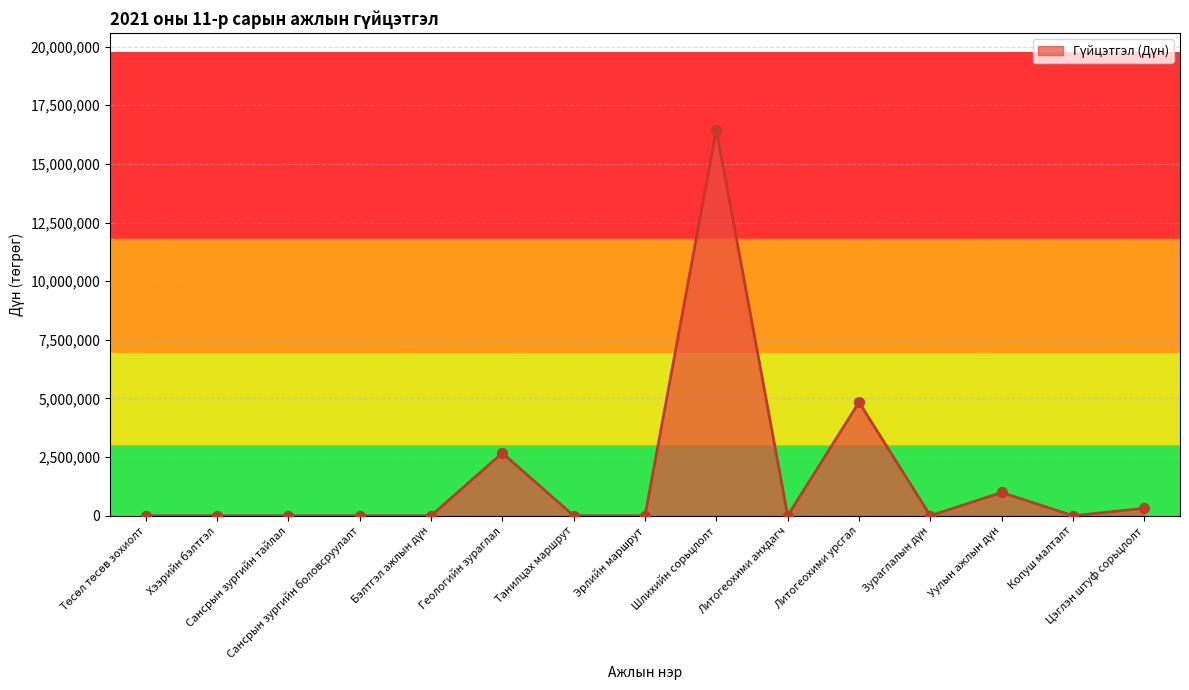

What is the greatest value displayed?

16457300